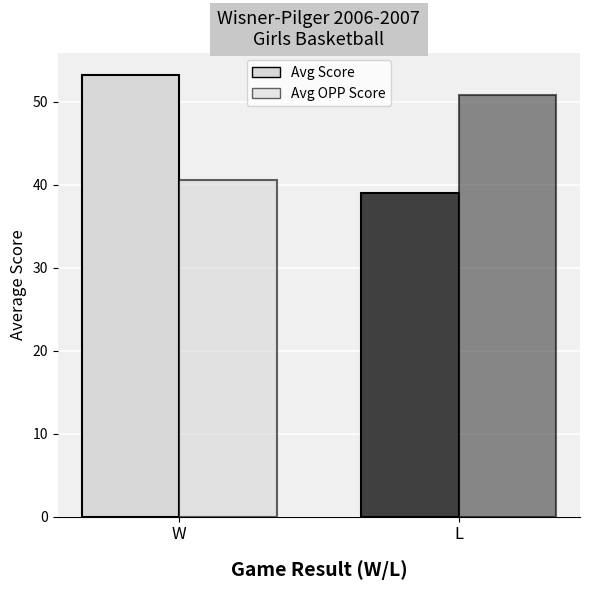

Which series changed the most between W and L?

Avg Score